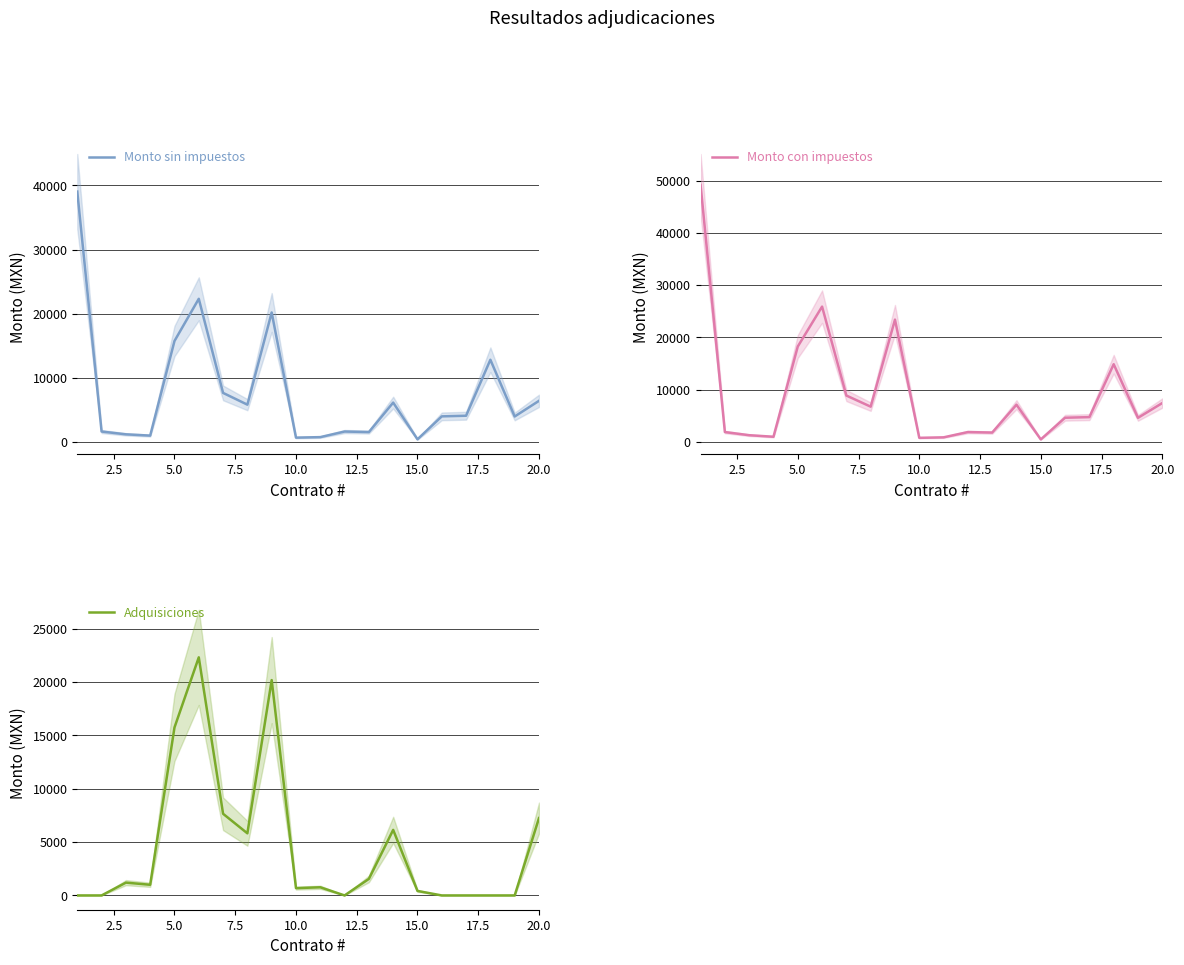

True or false: Monto sin impuestos and Monto con impuestos intersect in this chart.

False